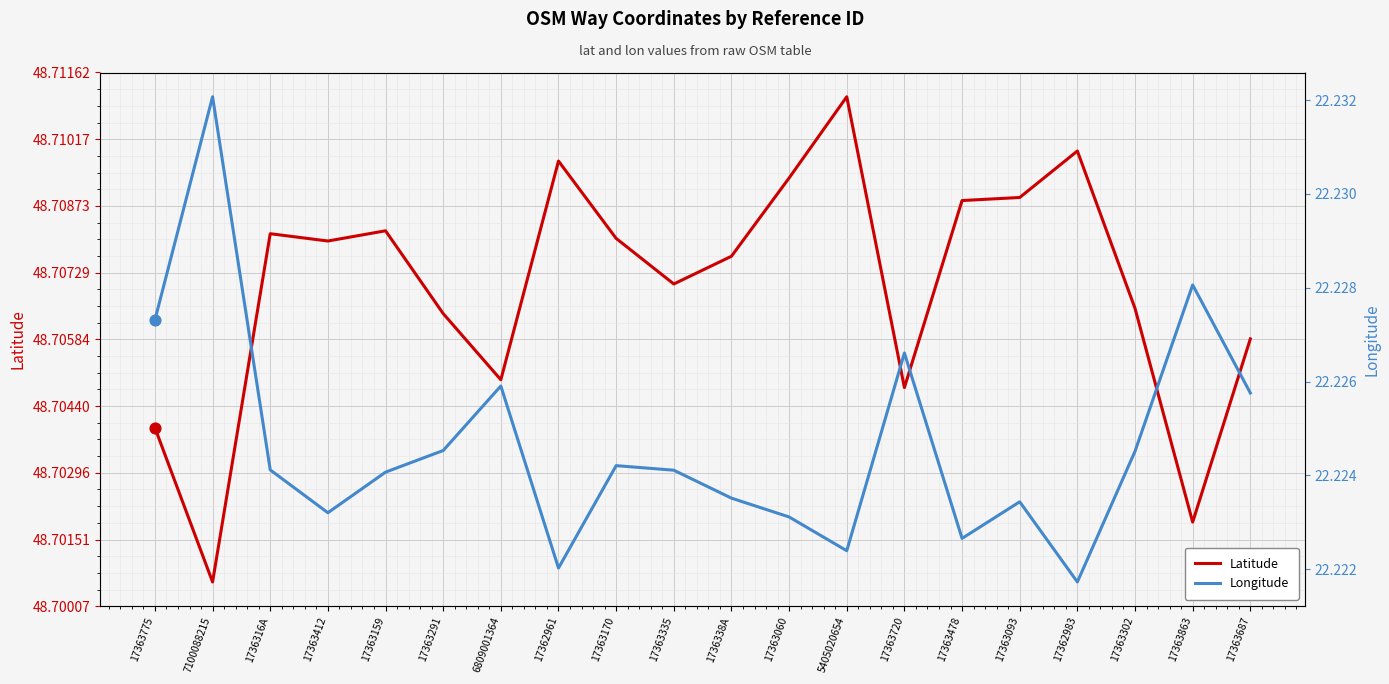

Which series contains the lowest Y value?

Longitude